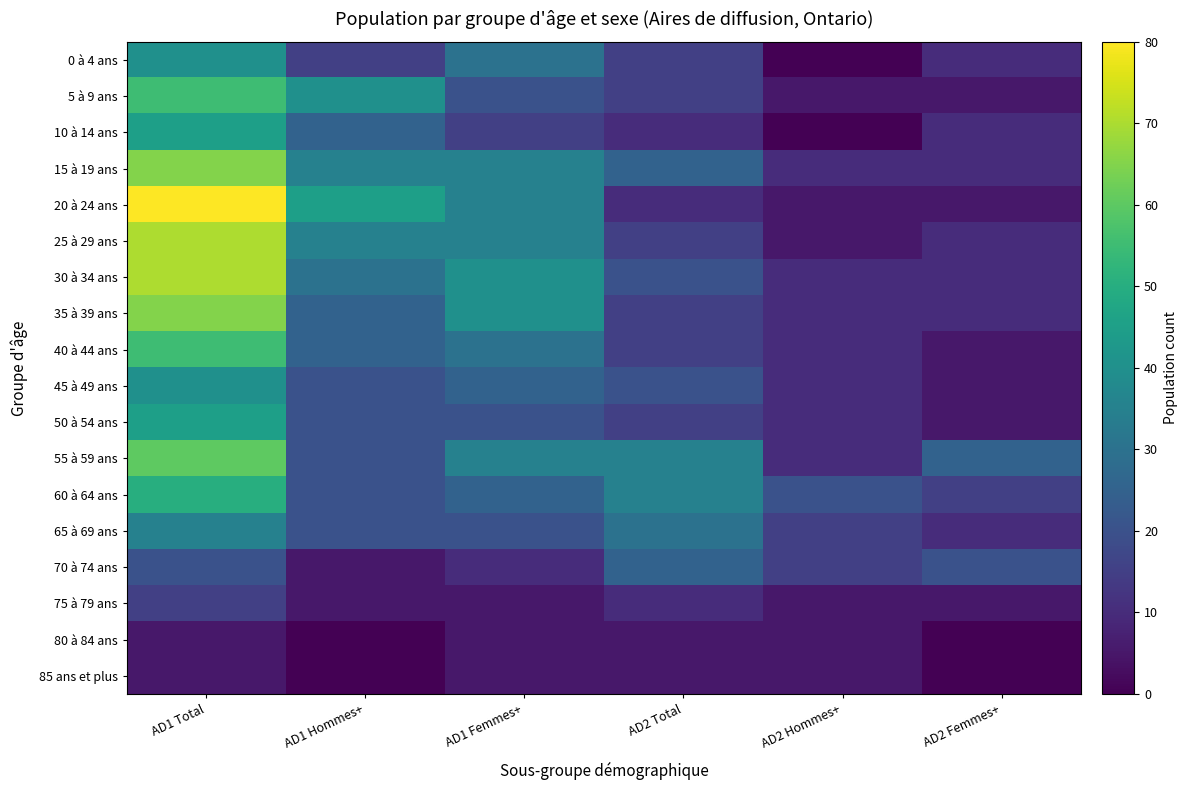

At AD1 Femmes+, list the series in order from smallest to largest.

75 à 79 ans, 80 à 84 ans, 85 ans et plus, 70 à 74 ans, 10 à 14 ans, 5 à 9 ans, 50 à 54 ans, 65 à 69 ans, 45 à 49 ans, 60 à 64 ans, 0 à 4 ans, 40 à 44 ans, 15 à 19 ans, 20 à 24 ans, 25 à 29 ans, 55 à 59 ans, 30 à 34 ans, 35 à 39 ans